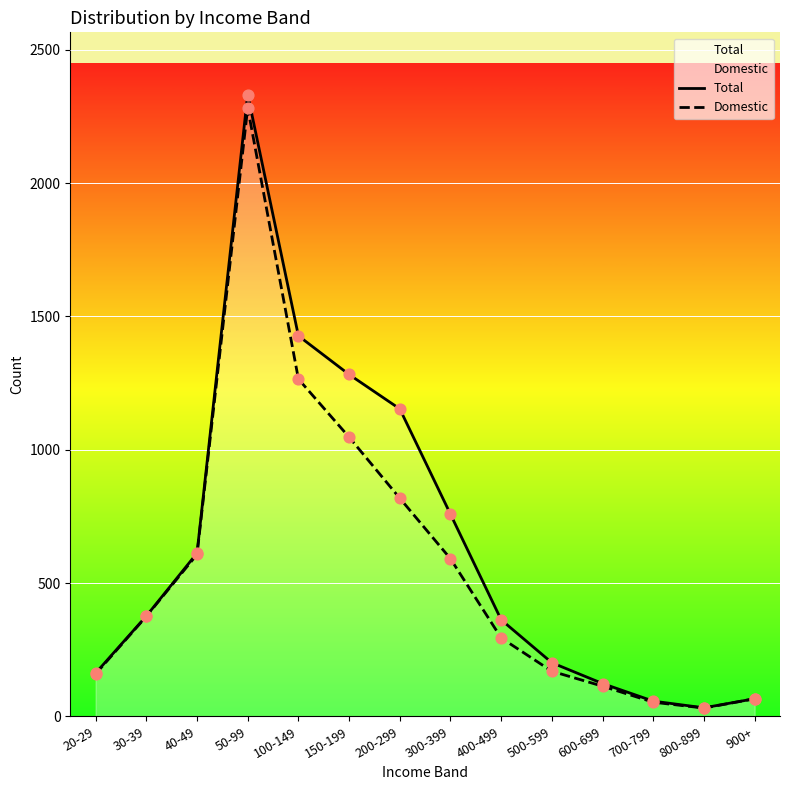

What are all the series names shown in the legend?

Total, Domestic